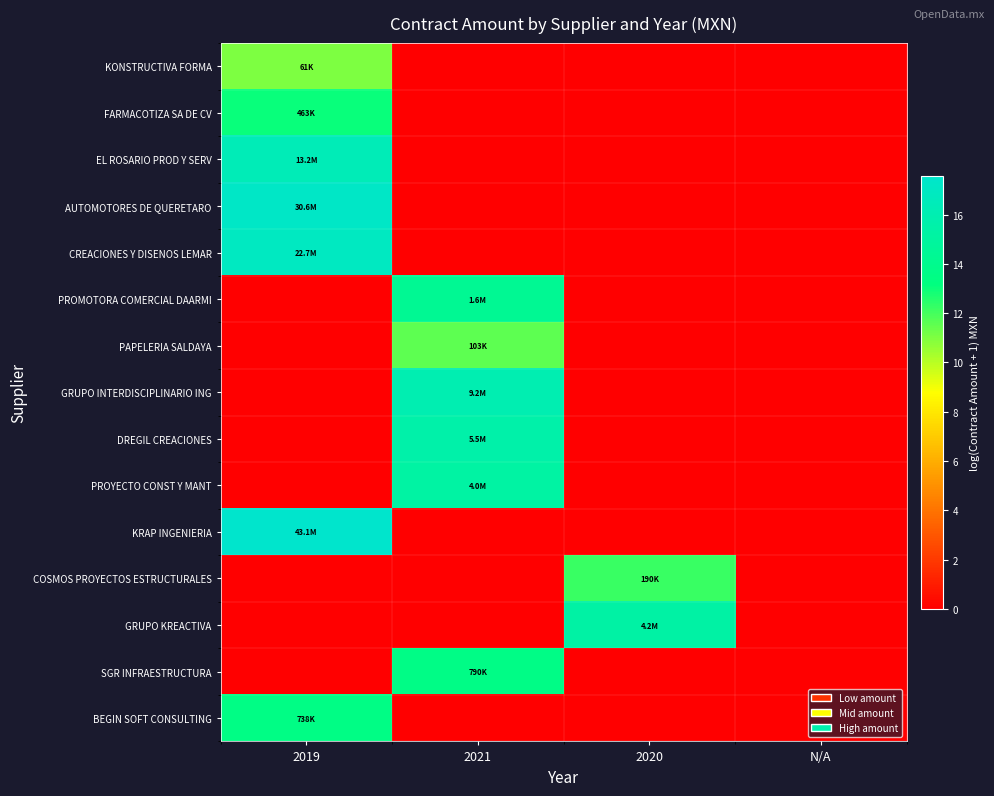

Reading left to right, extract all data points from this chart.

KONSTRUCTIVA FORMA: 2019=11.0	2021=0.0	2020=0.0	N/A=0.0
FARMACOTIZA SA DE CV: 2019=13.0	2021=0.0	2020=0.0	N/A=0.0
EL ROSARIO PROD Y SERV: 2019=16.4	2021=0.0	2020=0.0	N/A=0.0
AUTOMOTORES DE QUERETARO: 2019=17.2	2021=0.0	2020=0.0	N/A=0.0
CREACIONES Y DISENOS LEMAR: 2019=16.9	2021=0.0	2020=0.0	N/A=0.0
PROMOTORA COMERCIAL DAARMI: 2019=0.0	2021=14.3	2020=0.0	N/A=0.0
PAPELERIA SALDAYA: 2019=0.0	2021=11.5	2020=0.0	N/A=0.0
GRUPO INTERDISCIPLINARIO ING: 2019=0.0	2021=16.0	2020=0.0	N/A=0.0
DREGIL CREACIONES: 2019=0.0	2021=15.5	2020=0.0	N/A=0.0
PROYECTO CONST Y MANT: 2019=0.0	2021=15.2	2020=0.0	N/A=0.0
KRAP INGENIERIA: 2019=17.6	2021=0.0	2020=0.0	N/A=0.0
COSMOS PROYECTOS ESTRUCTURALES: 2019=0.0	2021=0.0	2020=12.2	N/A=0.0
GRUPO KREACTIVA: 2019=0.0	2021=0.0	2020=15.3	N/A=0.0
SGR INFRAESTRUCTURA: 2019=0.0	2021=13.6	2020=0.0	N/A=0.0
BEGIN SOFT CONSULTING: 2019=13.5	2021=0.0	2020=0.0	N/A=0.0